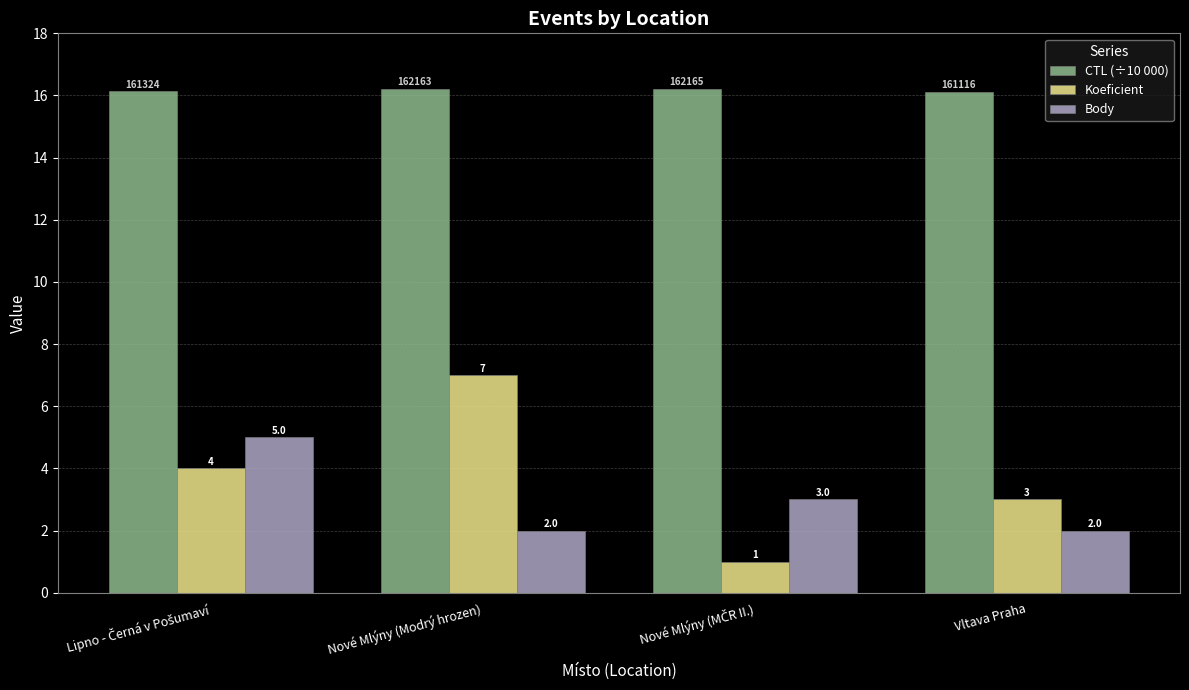

What position from the left is Nové Mlýny (Modrý hrozen)?

2